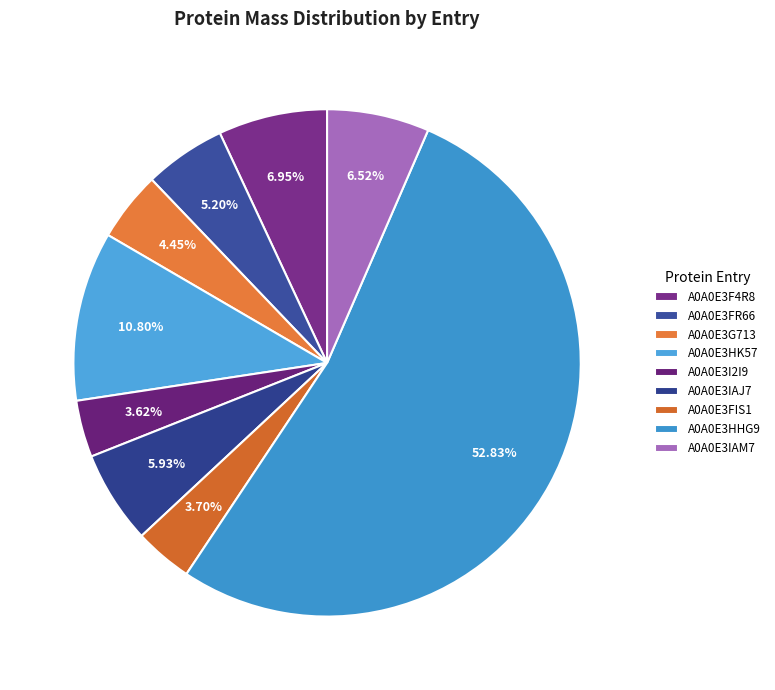

Is it true that A0A0E3HK57 is 20% of the pie?

False